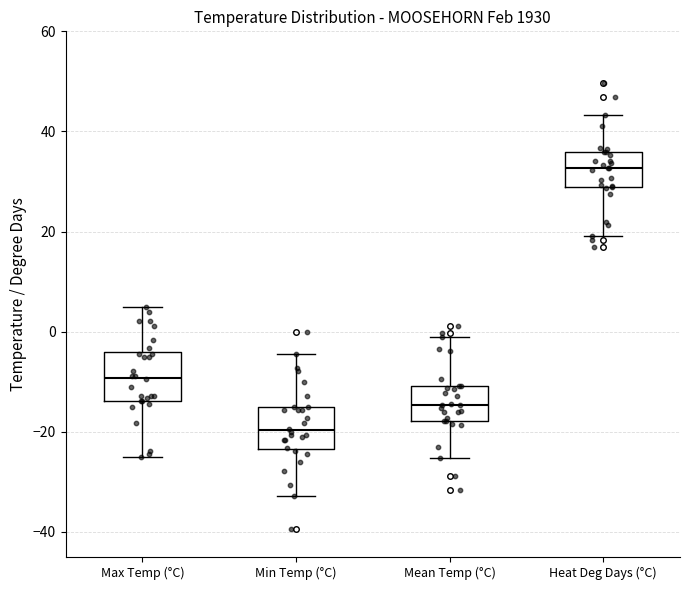

Which box's median line is the lowest?

Min Temp (°C)